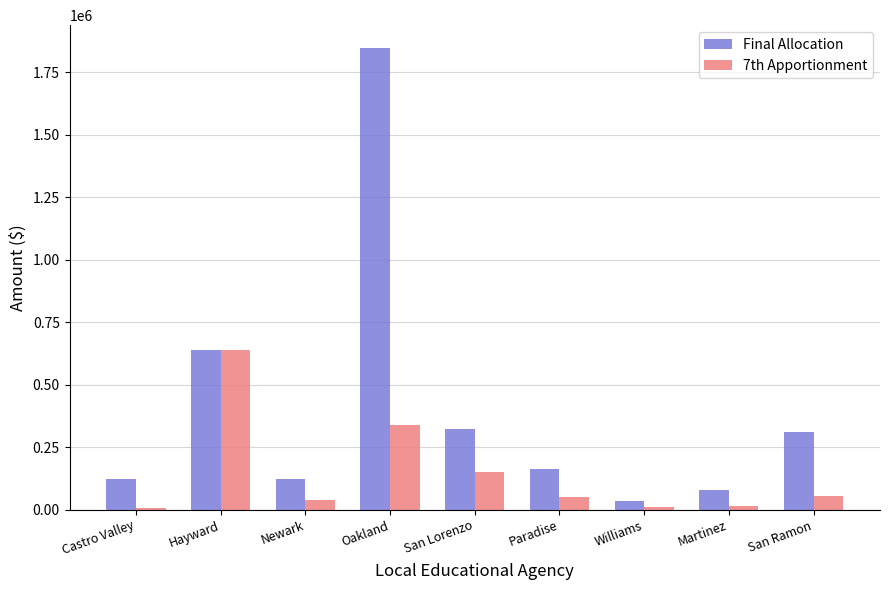

Where is Final Allocation nearest to the value 940138?

Hayward